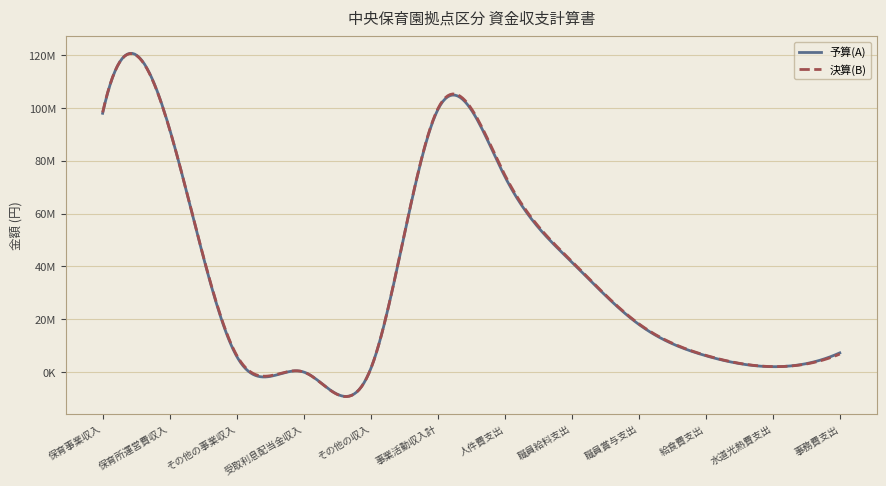

After their last crossing, which series has the higher values: 予算(A) or 決算(B)?

予算(A)